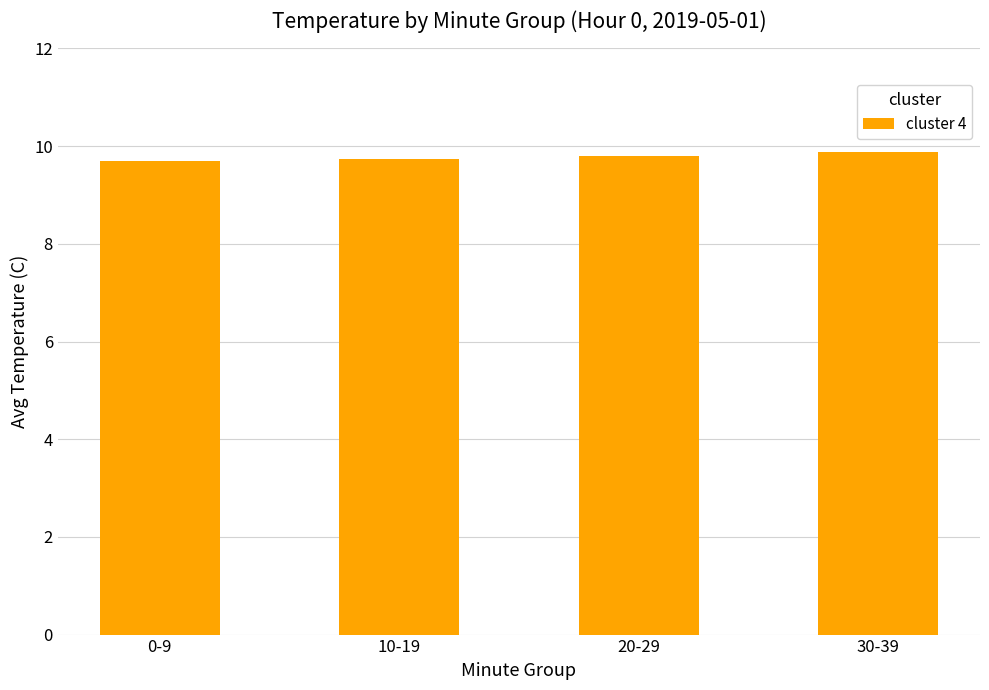

The chart shows a value of 3.1 at 20-29. True or false?

False